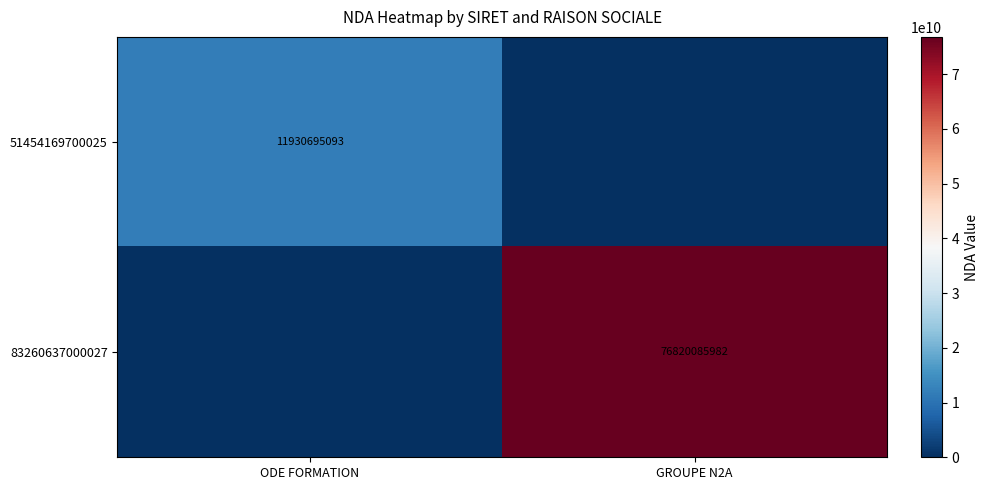

Is the value of 83260637000027 at GROUPE N2A greater than the value of 51454169700025 at ODE FORMATION?

Yes